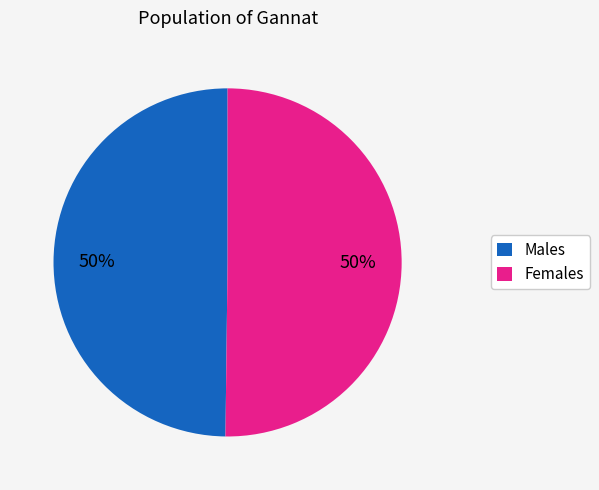

What percentage is the Females slice, to the nearest percent?

50%